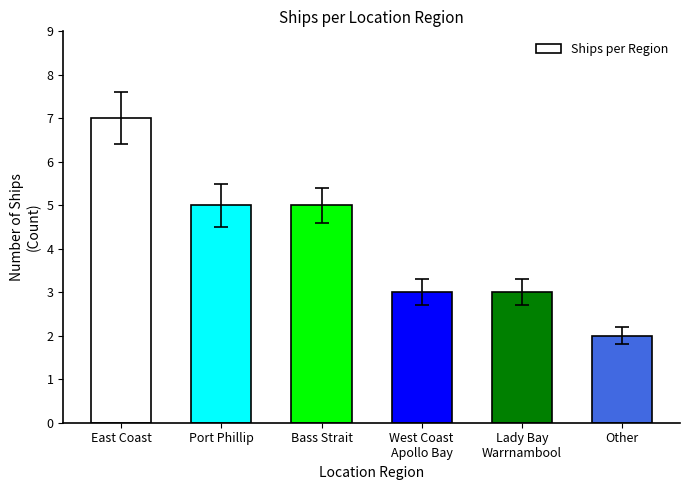

Approximately how many times larger is the value at West Coast
Apollo Bay compared to Port Phillip?

0.6